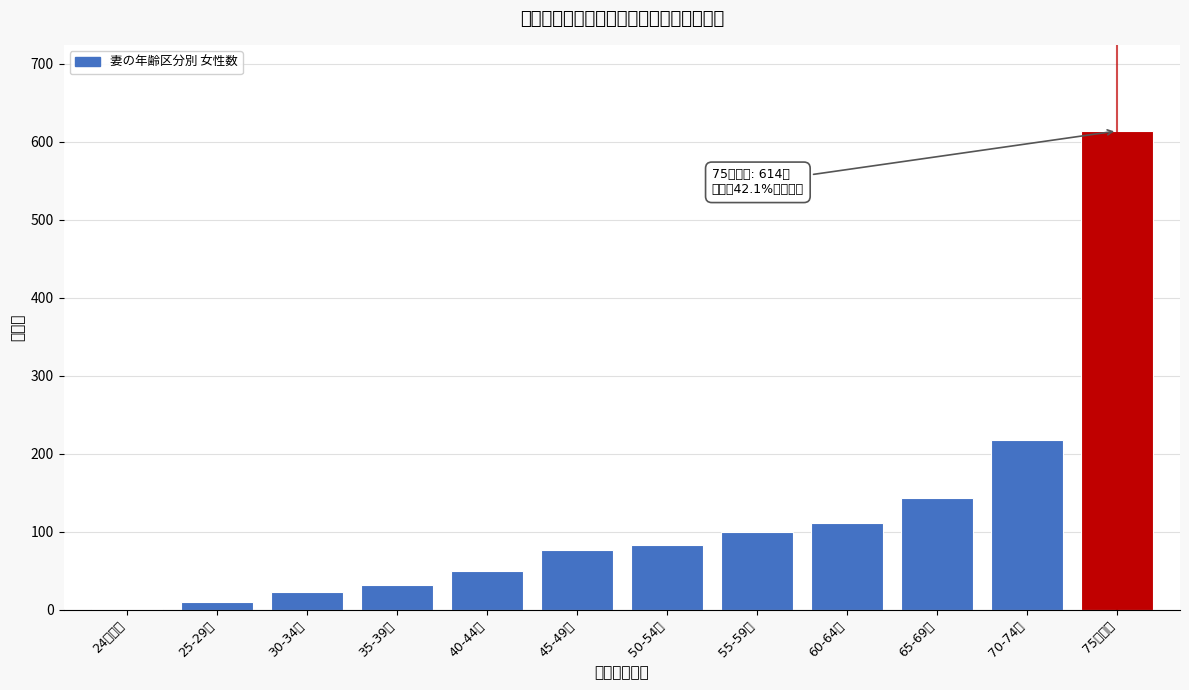

Reading left to right, list all the values displayed in this chart.

24歳以下=1	25-29歳=9	30-34歳=22	35-39歳=32	40-44歳=49	45-49歳=76	50-54歳=83	55-59歳=100	60-64歳=111	65-69歳=143	70-74歳=217	75歳以上=614